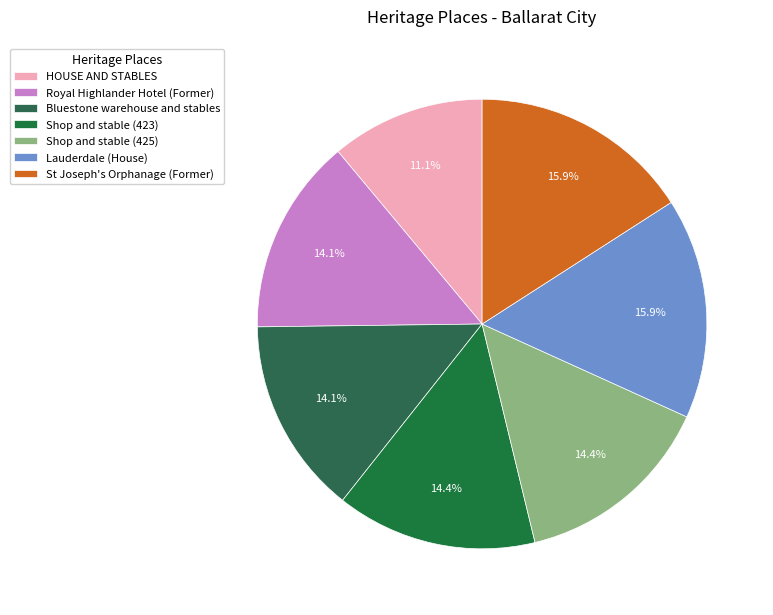

What is the smallest slice in the pie chart?

HOUSE AND STABLES